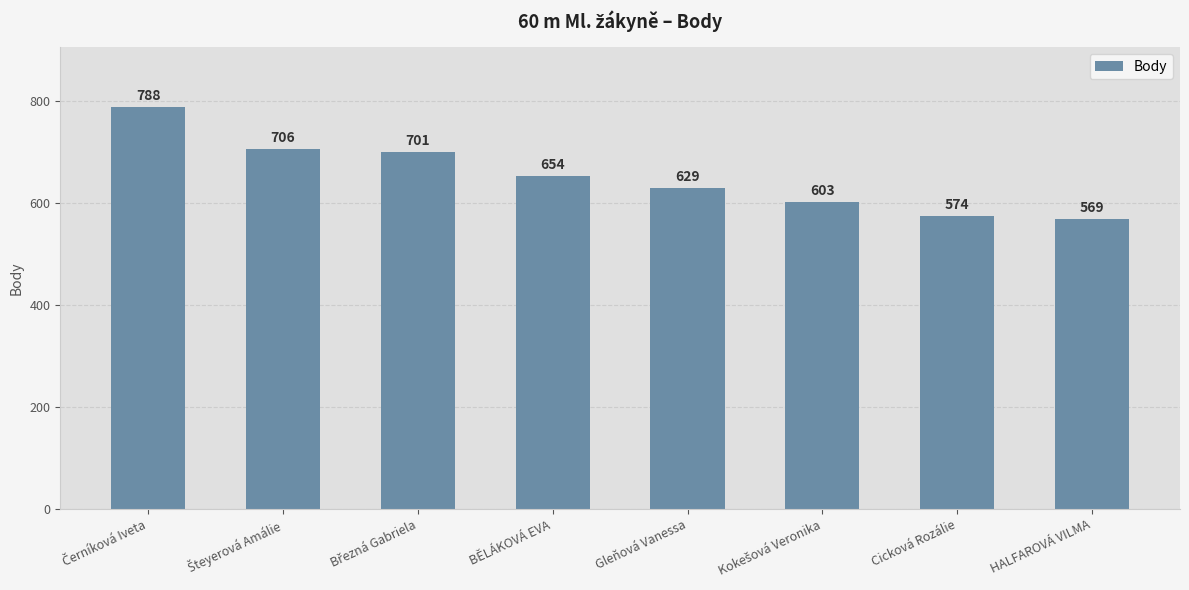

What is the ratio of the value at BĚLÁKOVÁ EVA to the value at HALFAROVÁ VILMA?

1.1